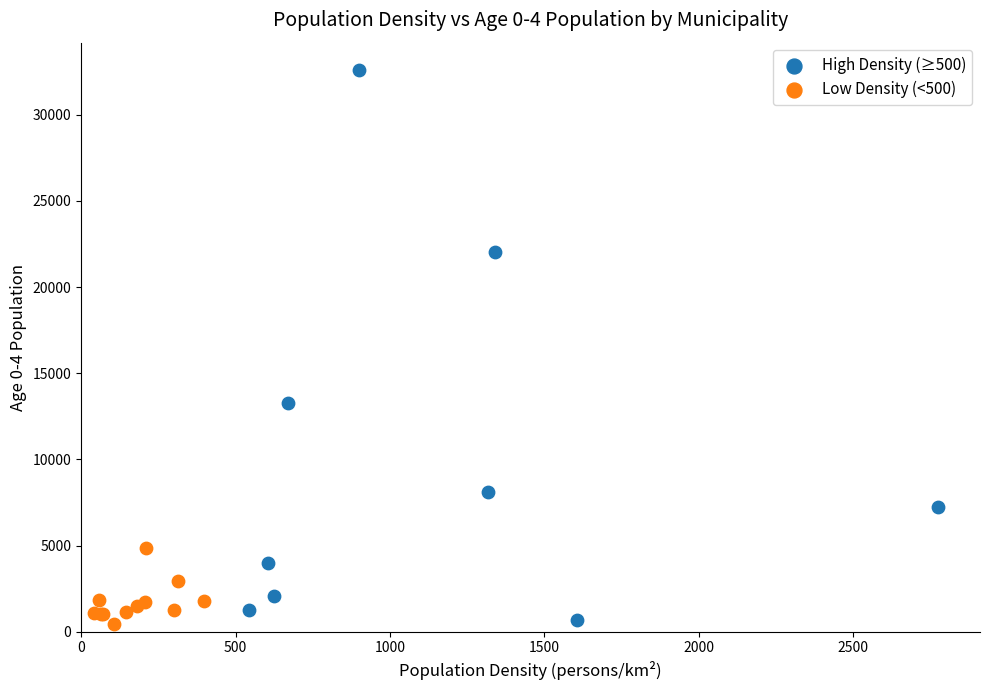

Which series has the widest spread of Y values?

High Density (≥500)